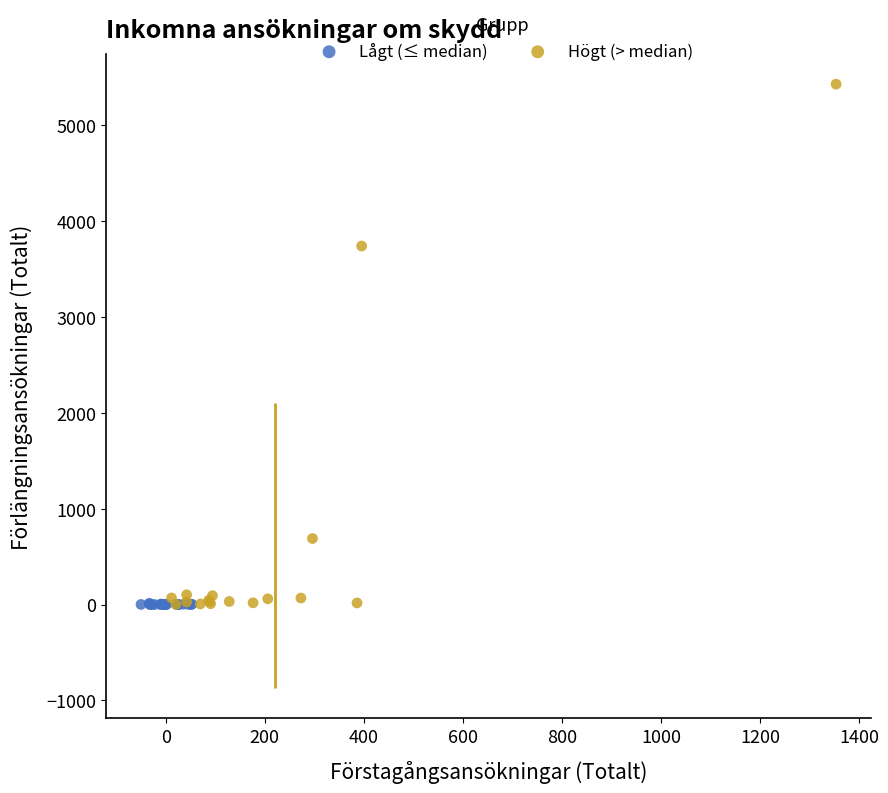

Which series has the largest Y range (max minus min)?

Högt (> median)